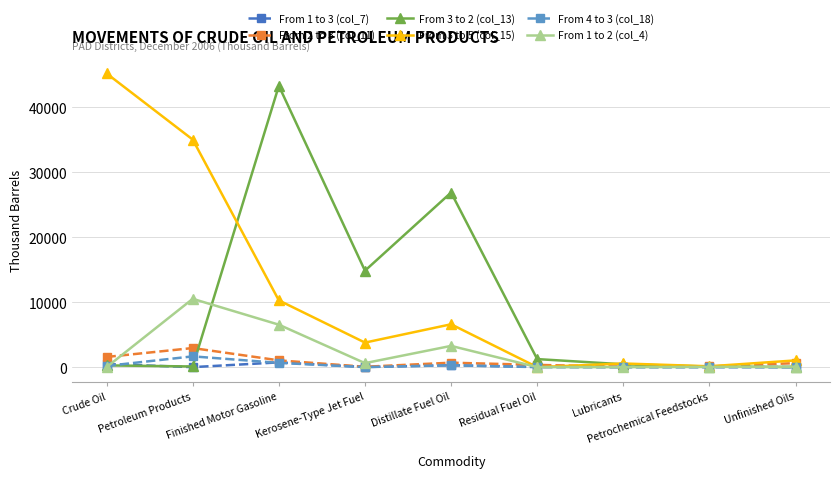

At which category does From 4 to 3 (col_18) reach its first local peak?

Petroleum Products